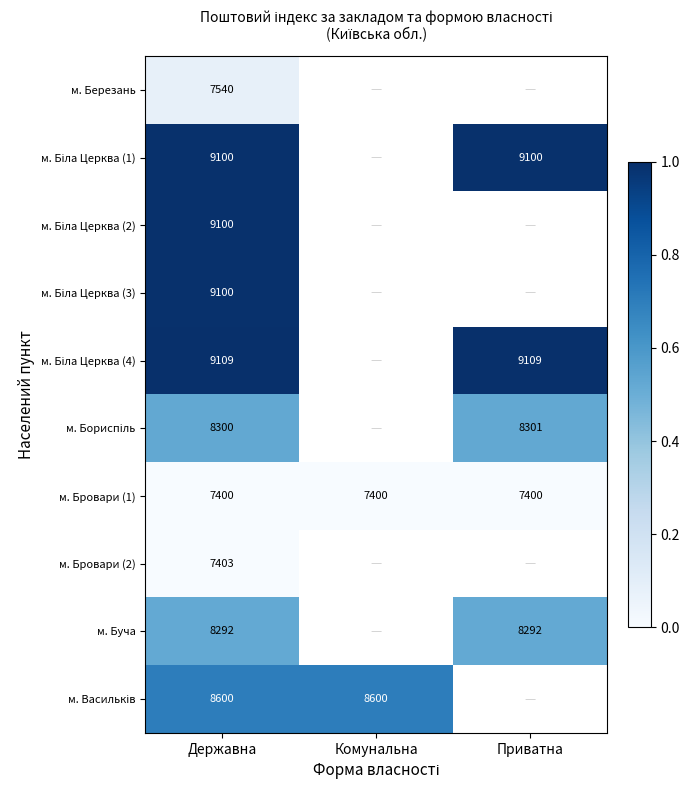

How many distinct data groups are displayed?

10